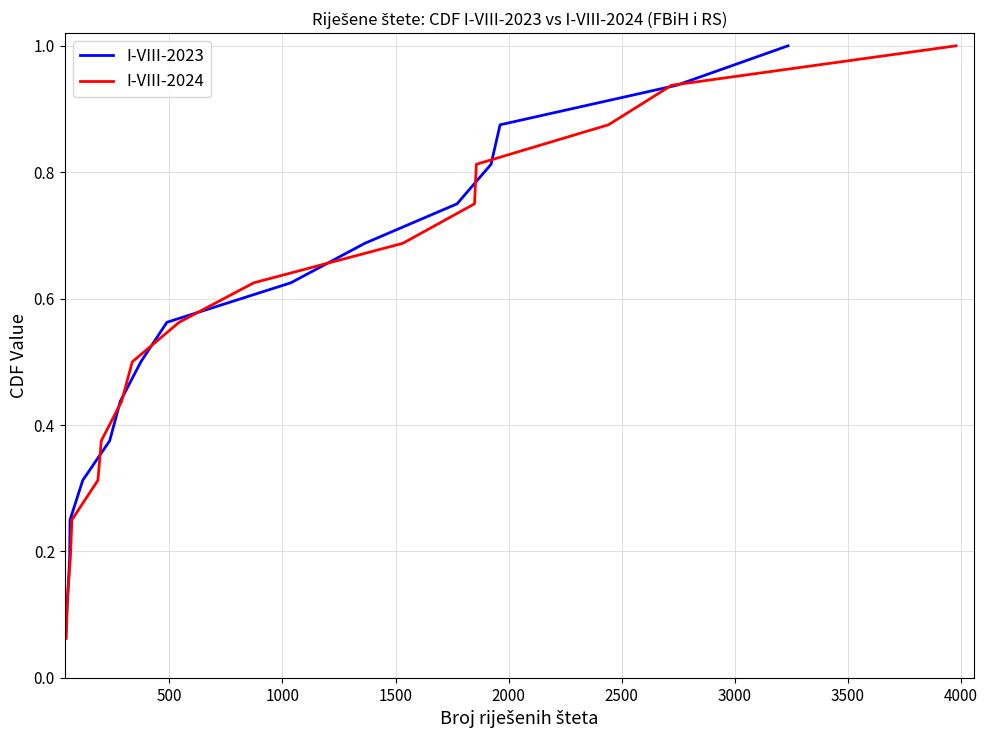

What is the lowest value of the I-VIII-2023 series?

0.1